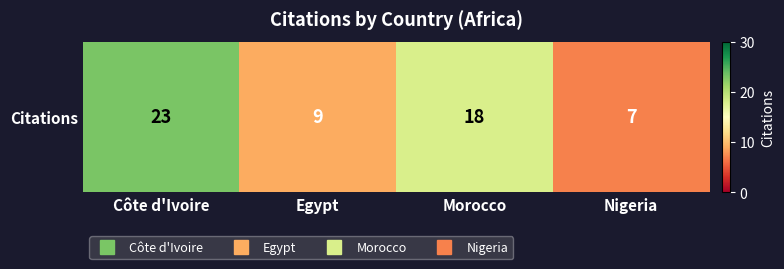

Which has a higher value, Morocco or Côte d'Ivoire?

Côte d'Ivoire